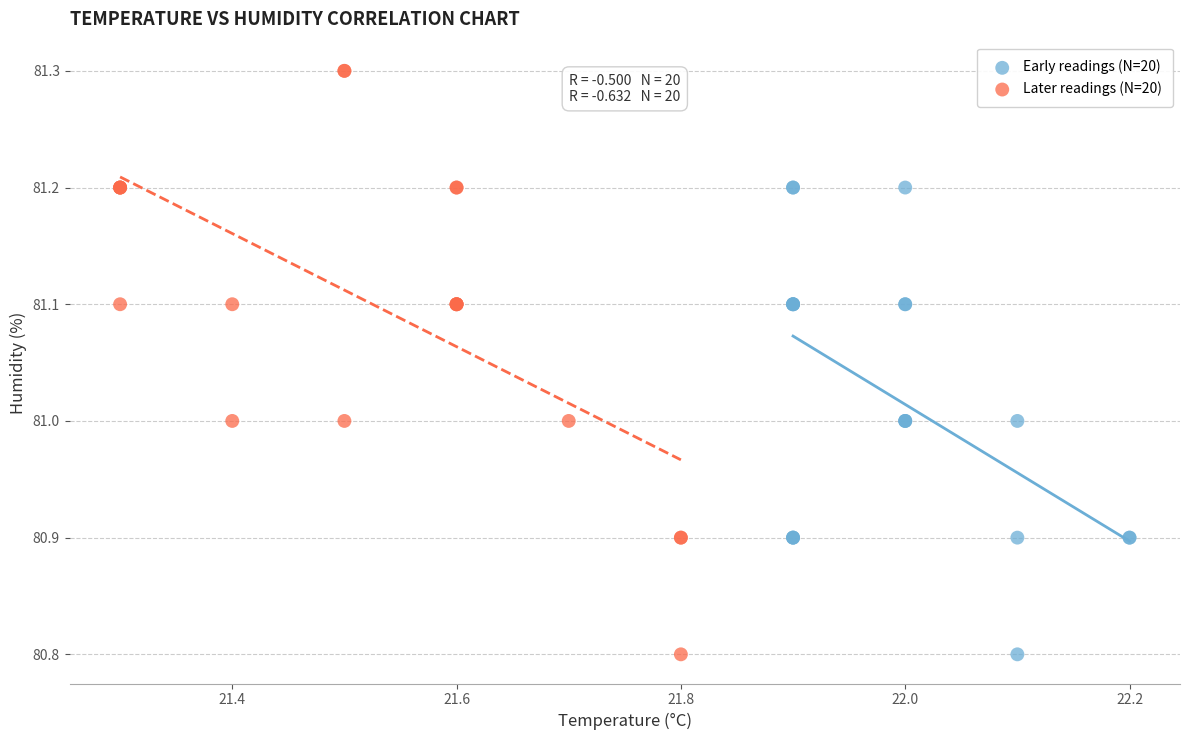

Which series reaches the maximum Y coordinate?

Later readings (N=20)